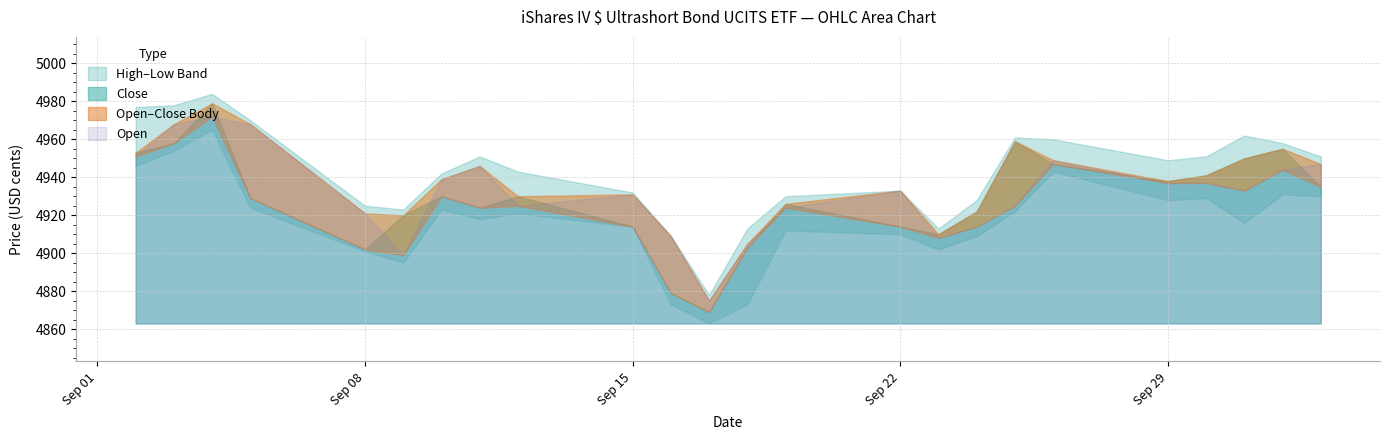

What is the difference between the maximum and minimum values in the Low series?

102